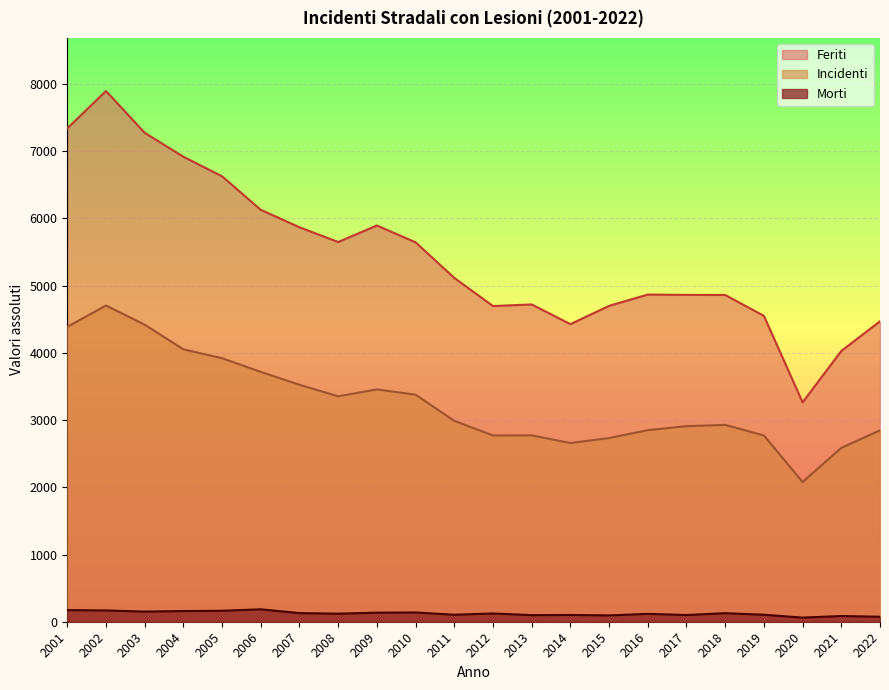

Is it true that Feriti equals 5896 at 2009?

True